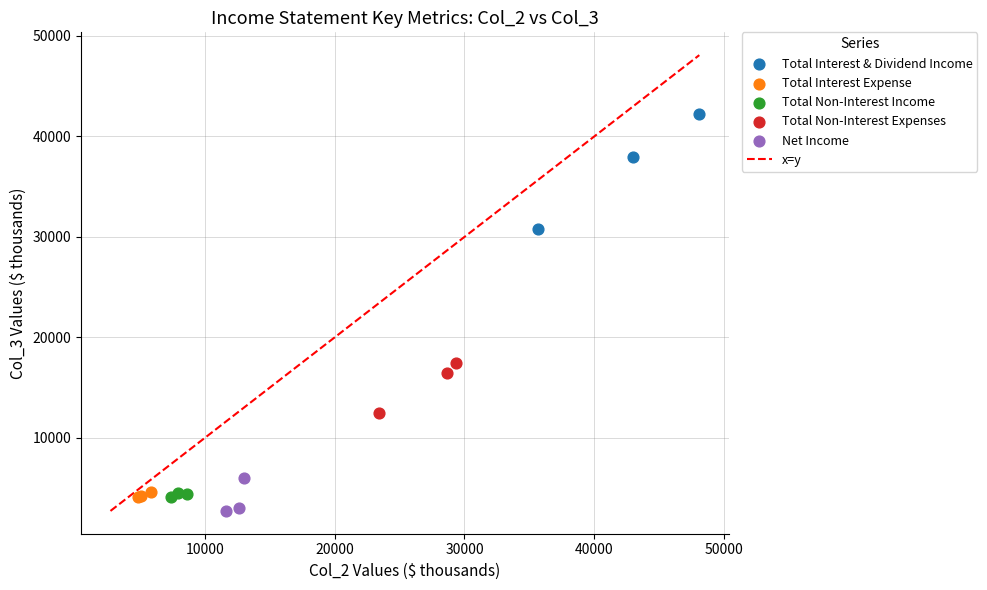

Which series reaches the maximum Y coordinate?

Total Interest & Dividend Income